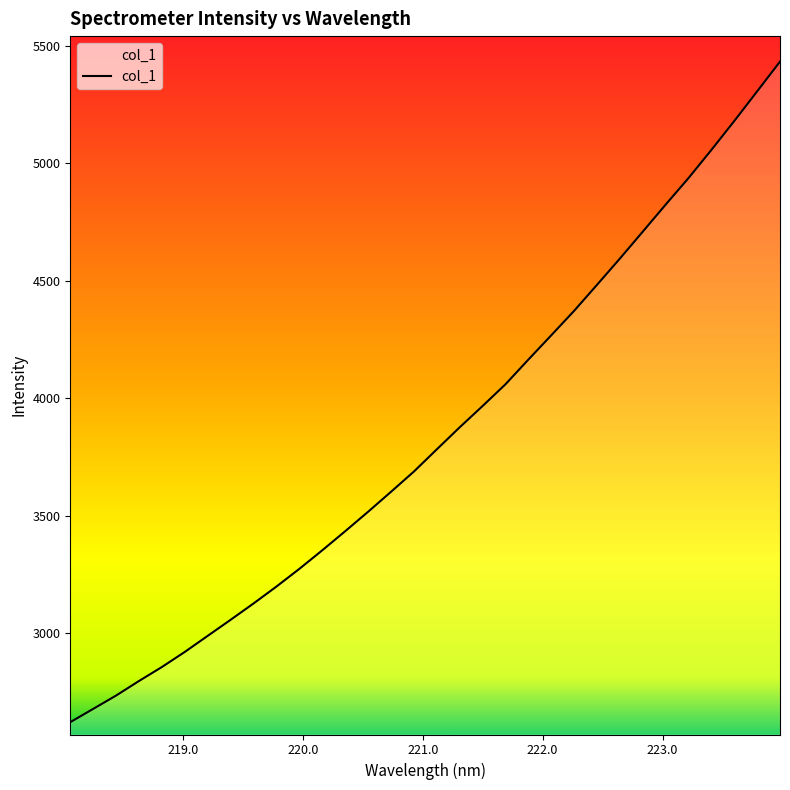

How many values are below 3782?

16